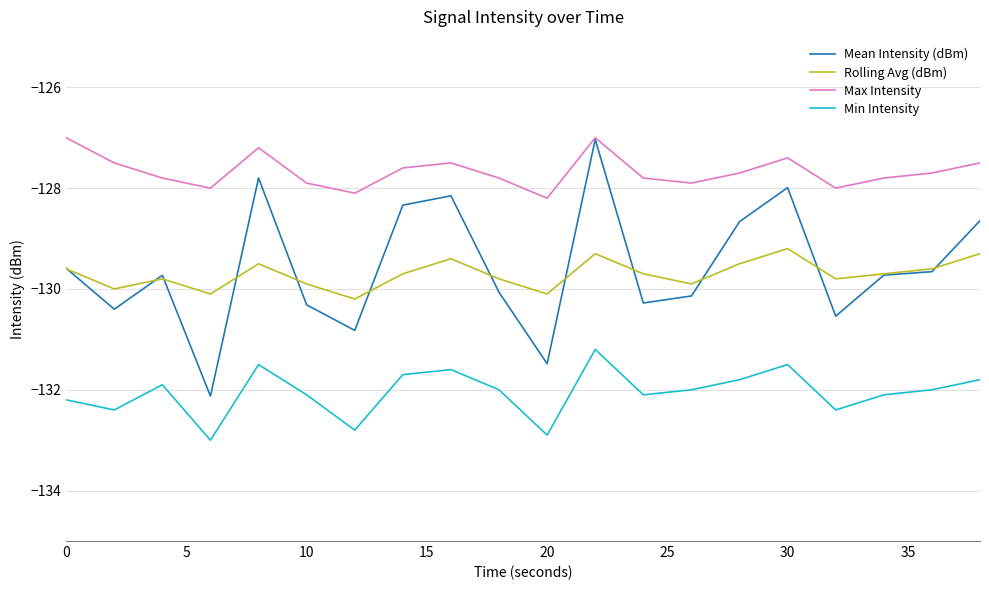

What is the highest value of the Rolling Avg (dBm) series?

-129.2